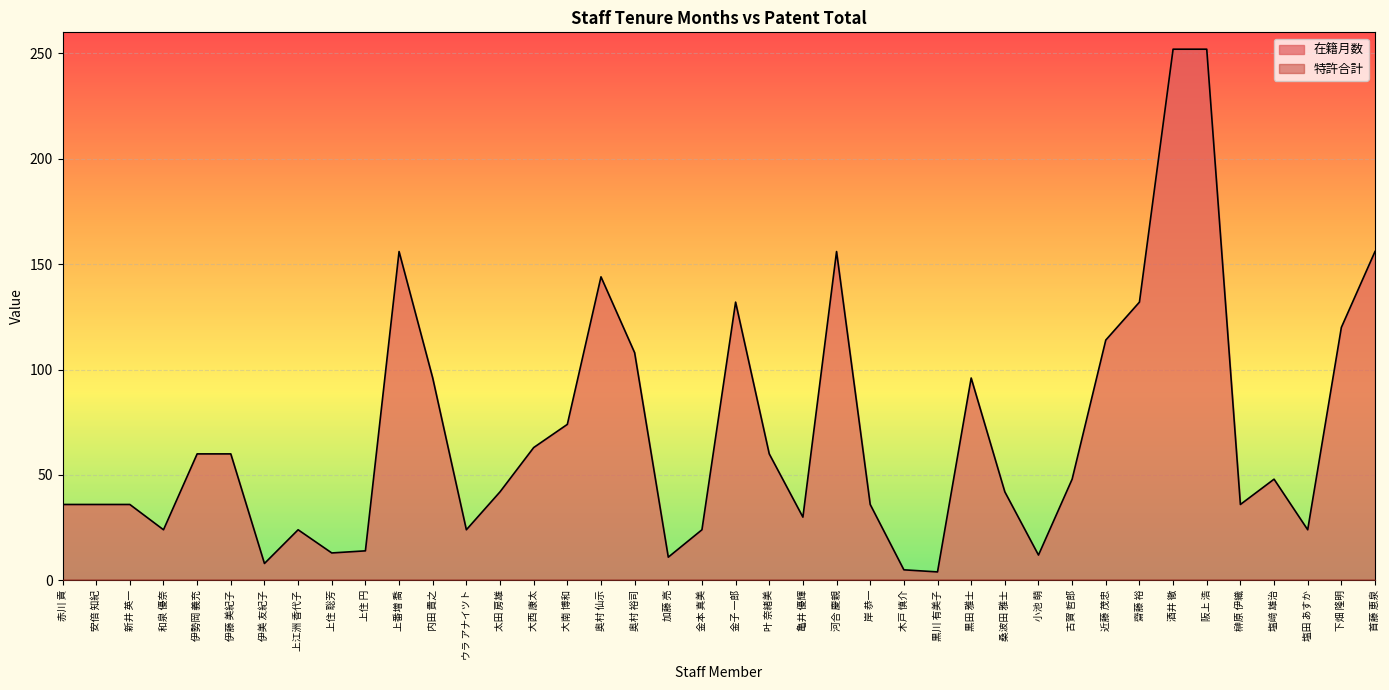

Is it true that the value at 金子 一郎 is 132?

True